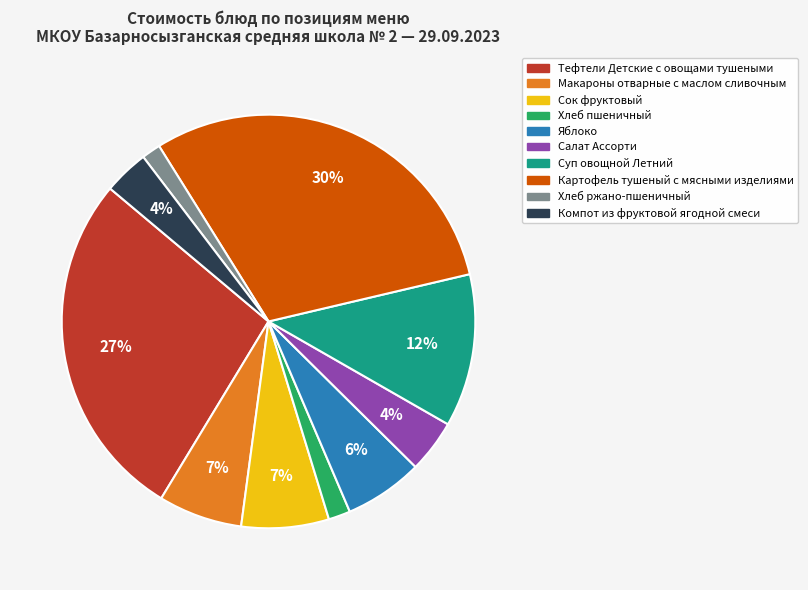

To the nearest percent, what is the difference between the Картофель тушеный с мясными изделиями and Хлеб ржано-пшеничный slice percentages?

29%